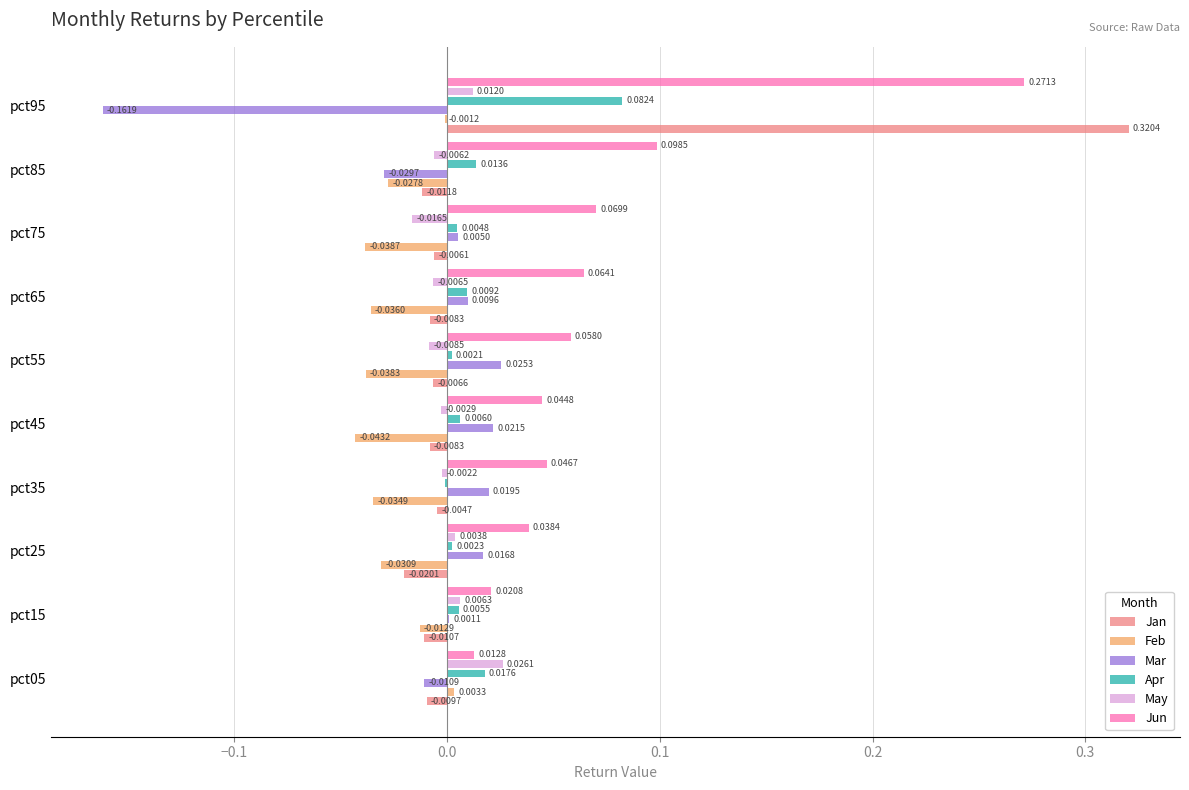

Where is Jan nearest to the value 0?

pct35